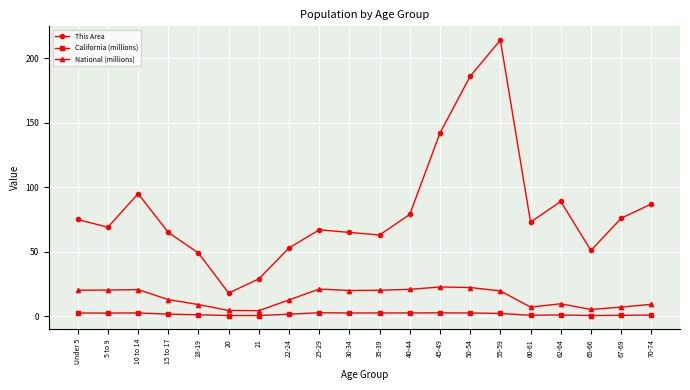

At how many categories does at least one series exceed 120?

3